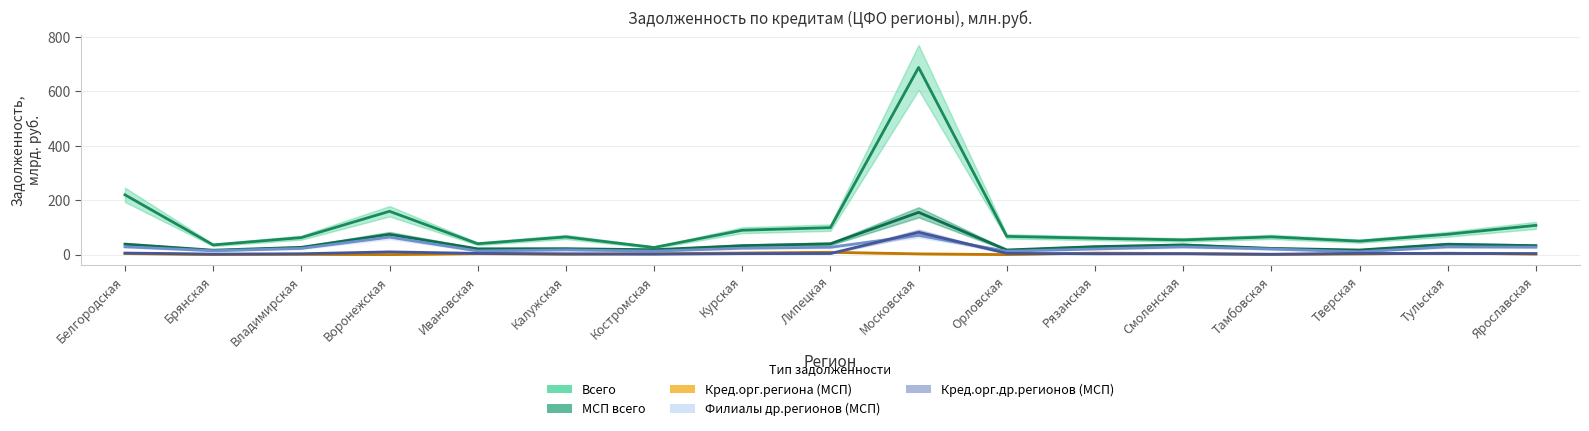

What position from the left is Орловская?

11